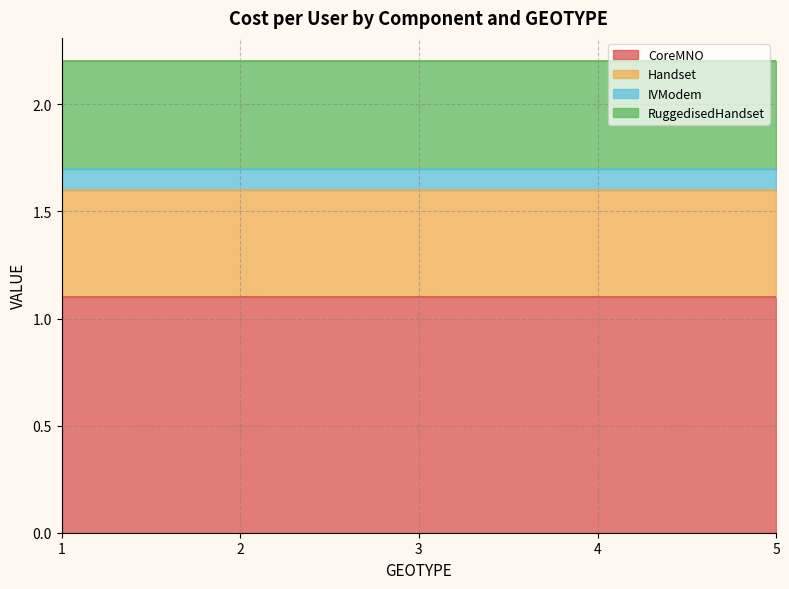

True or false: RuggedisedHandset and IVModem intersect in this chart.

False